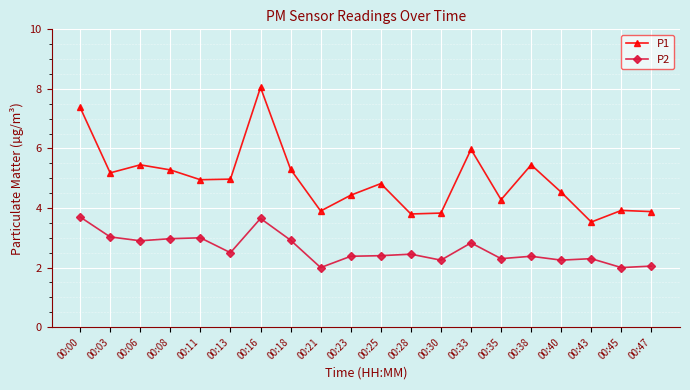

True or false: P2 and P1 cross at least once.

False